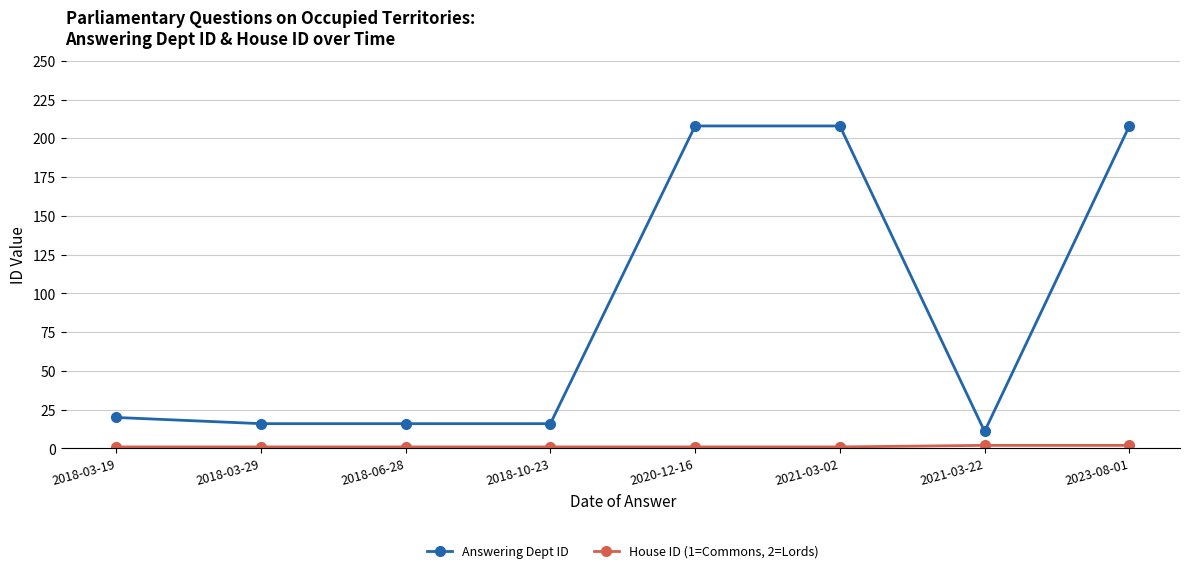

What is the difference between the maximum and minimum values in the Answering Dept ID series?

197